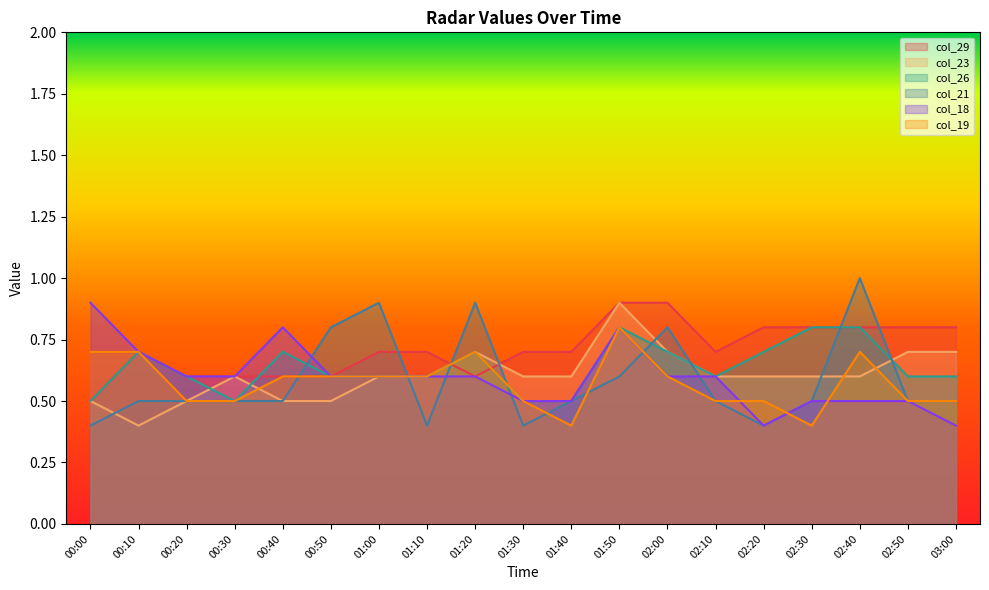

In col_21, how many points are higher than both neighbors (excluding endpoints)?

4